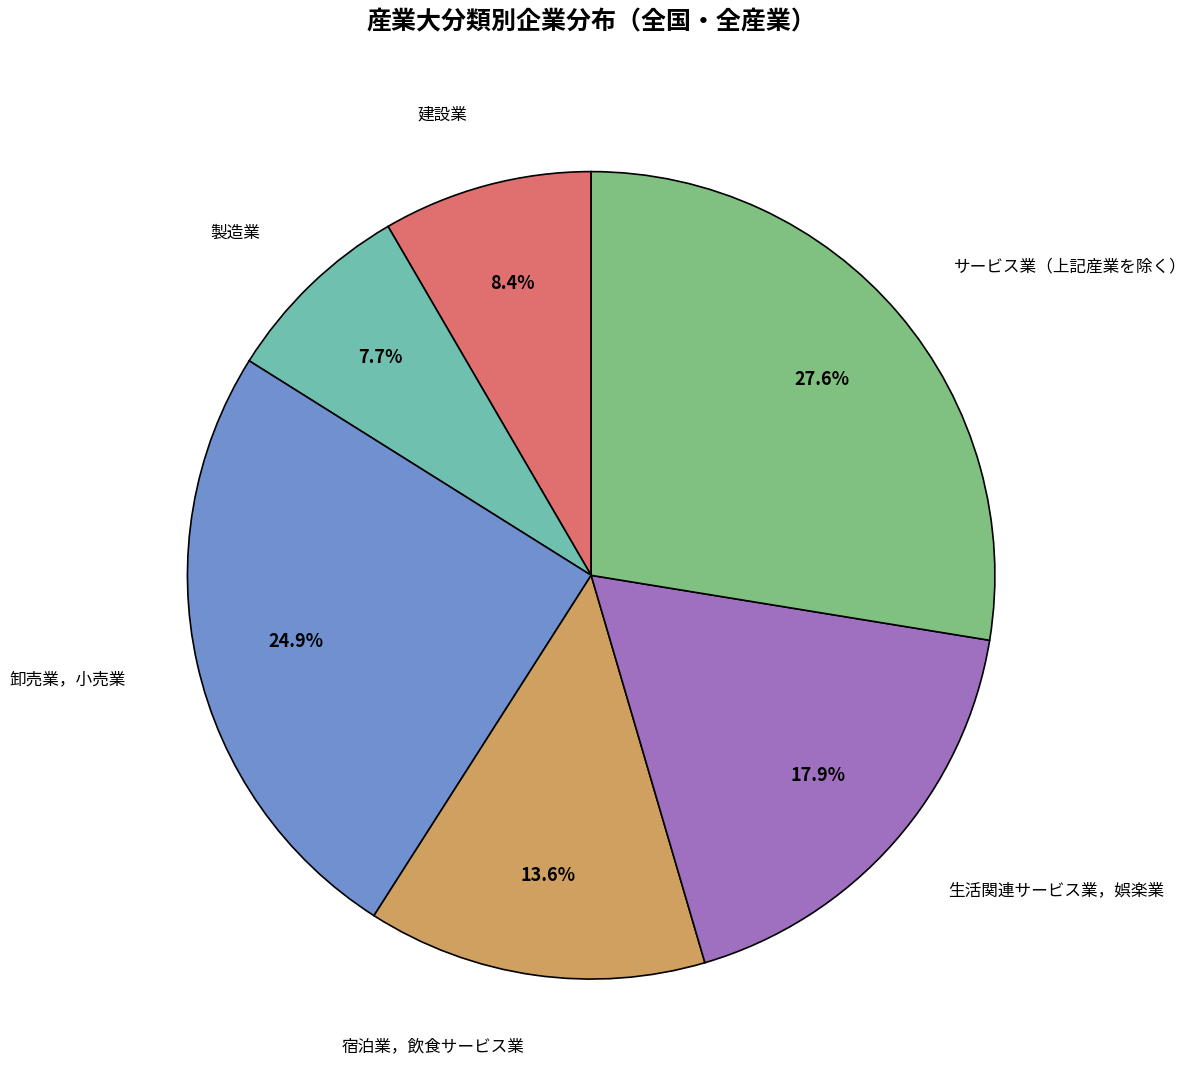

What is the smallest slice in the pie chart?

製造業